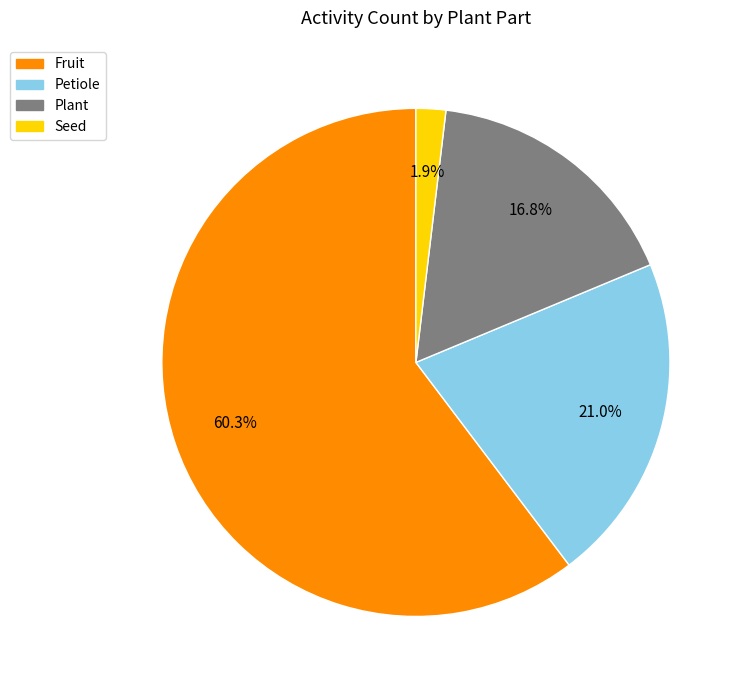

To the nearest percent, what is the difference between the largest and smallest slice percentages?

58%